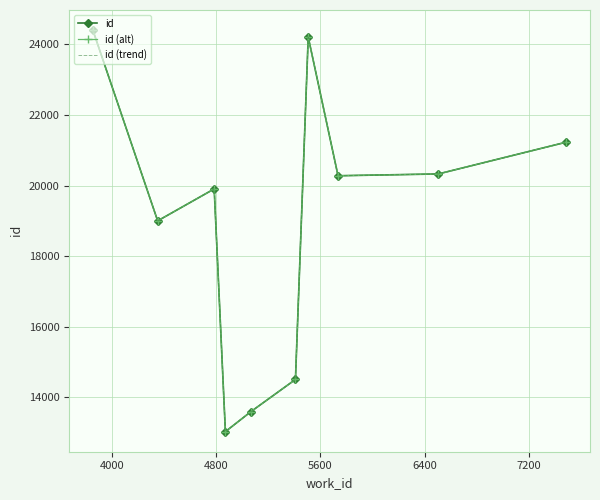

In id (trend), how many points are lower than both neighbors (excluding endpoints)?

3